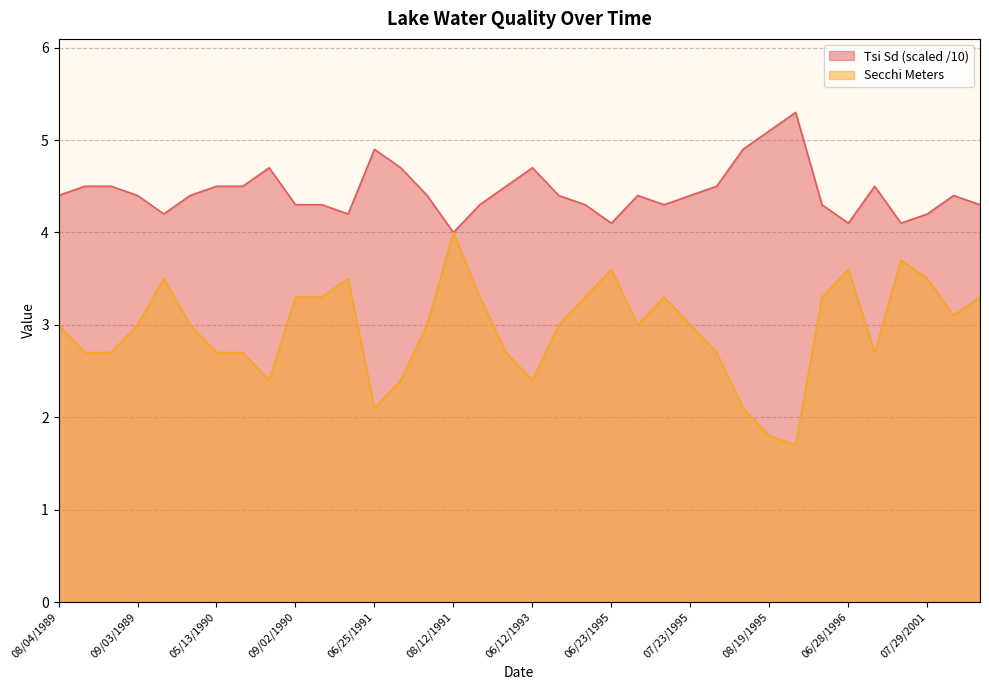

Rank the series by their average value, from highest to lowest.

Tsi Sd (scaled /10), Secchi Meters